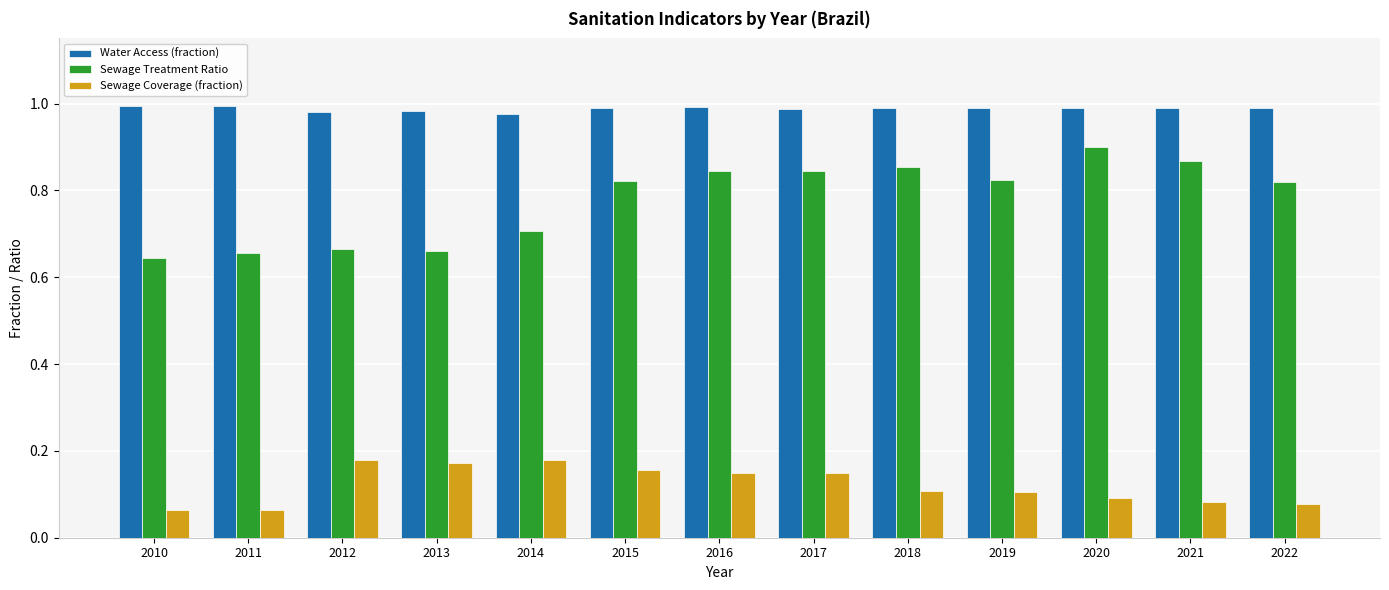

The Water Access (fraction) series shows 1.0 at 2013. True or false?

True